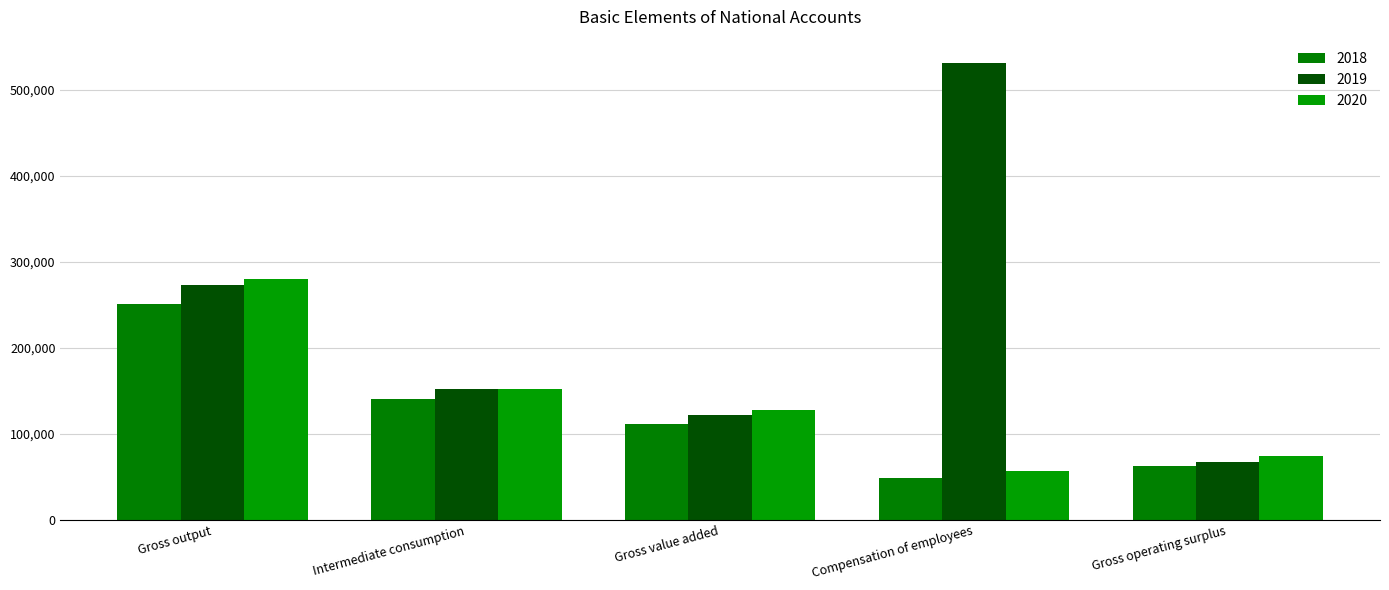

At which label is 2018 closest to 149953?

Intermediate consumption